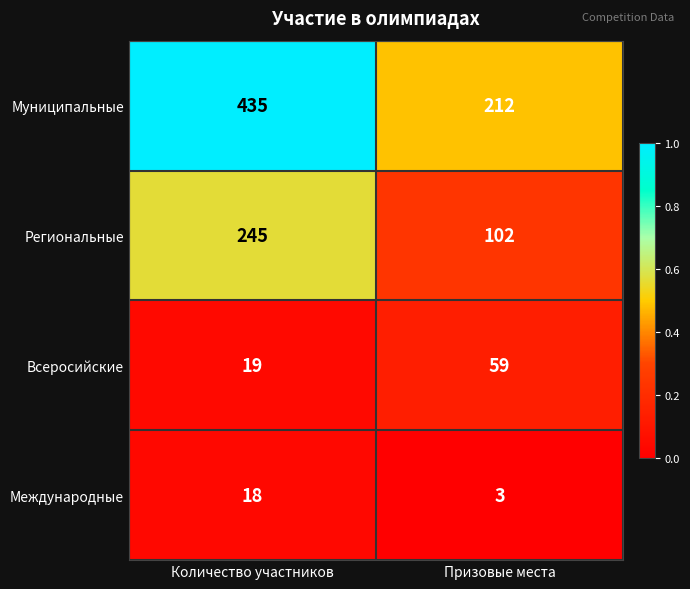

What is the total value across all series at Количество участников?

717